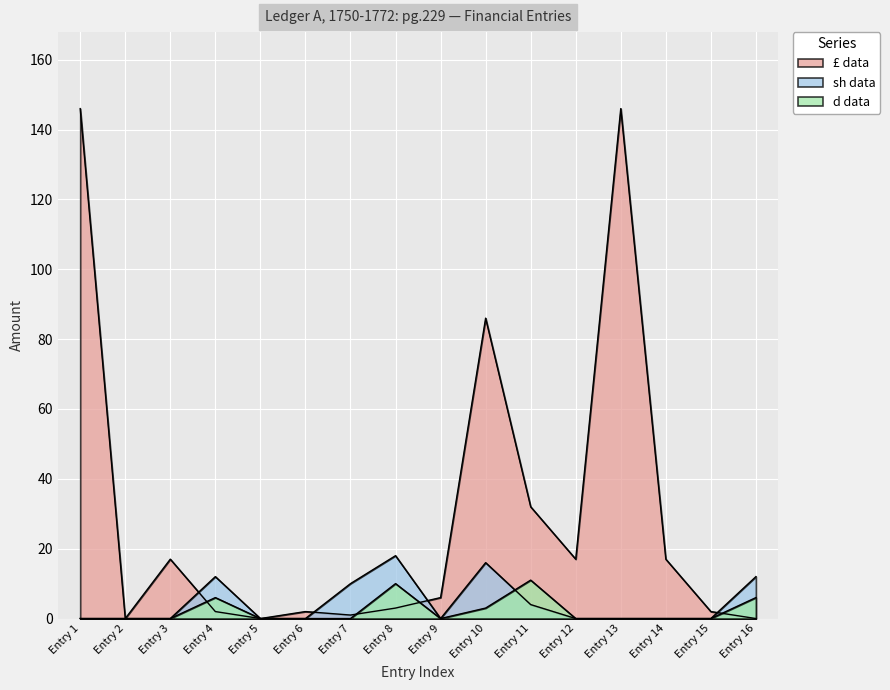

What are all the series names shown in the legend?

£ data, sh data, d data